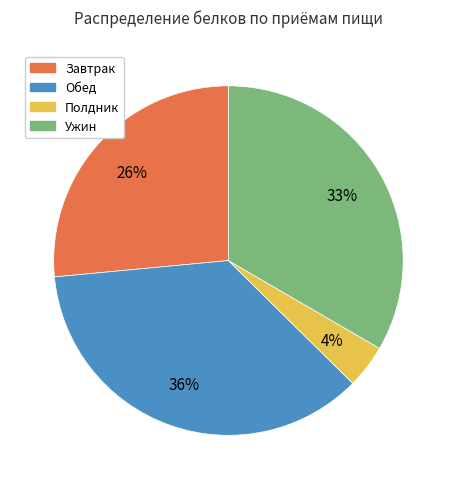

What is the ratio of the value at Завтрак to the value at Ужин?

0.8